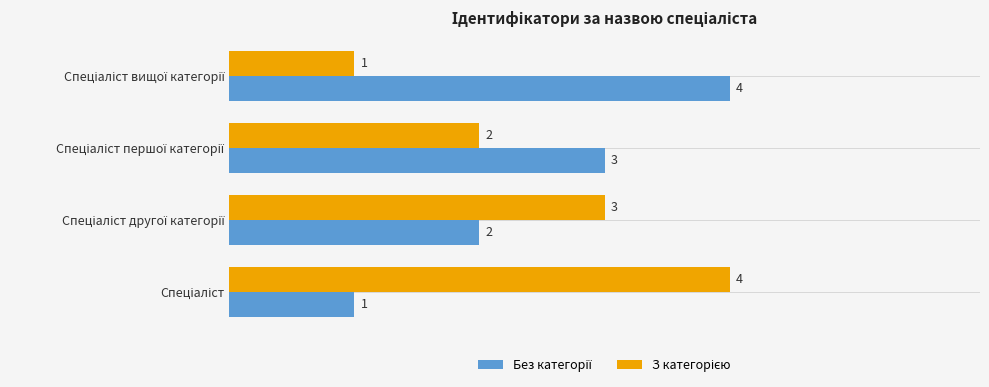

At how many categories does at least one series exceed 1?

4